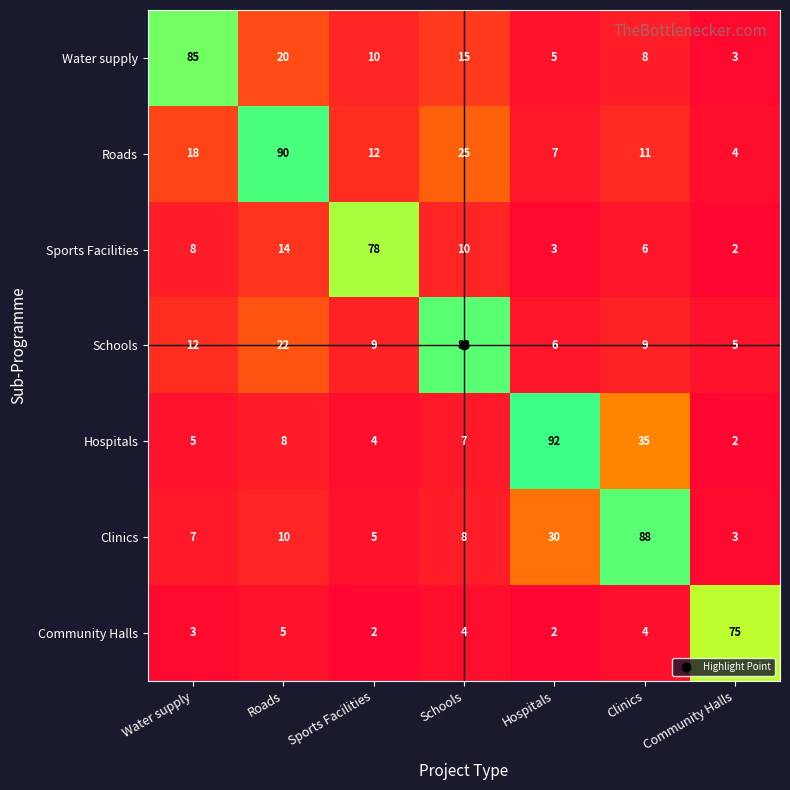

Which series changed the most between Schools and Community Halls?

Schools